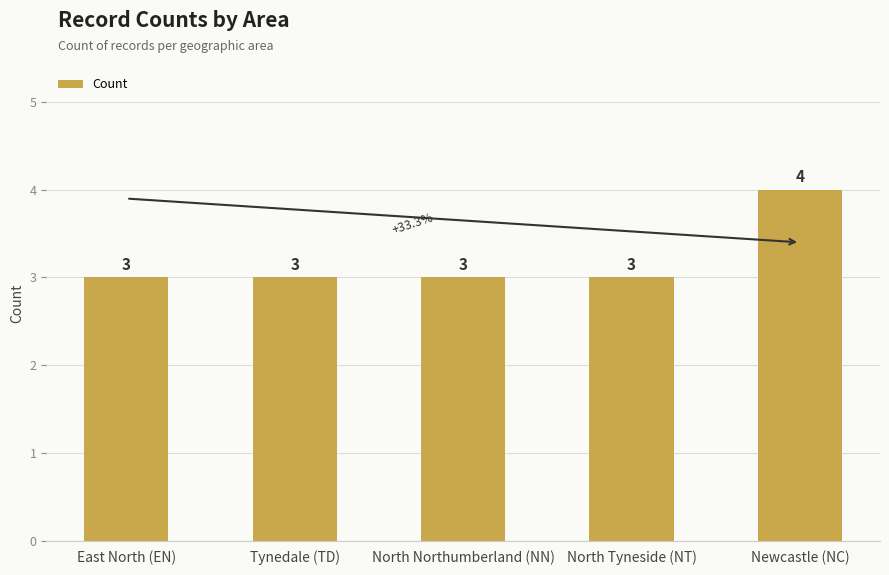

What is the change in value from Tynedale (TD) to Newcastle (NC)?

+1